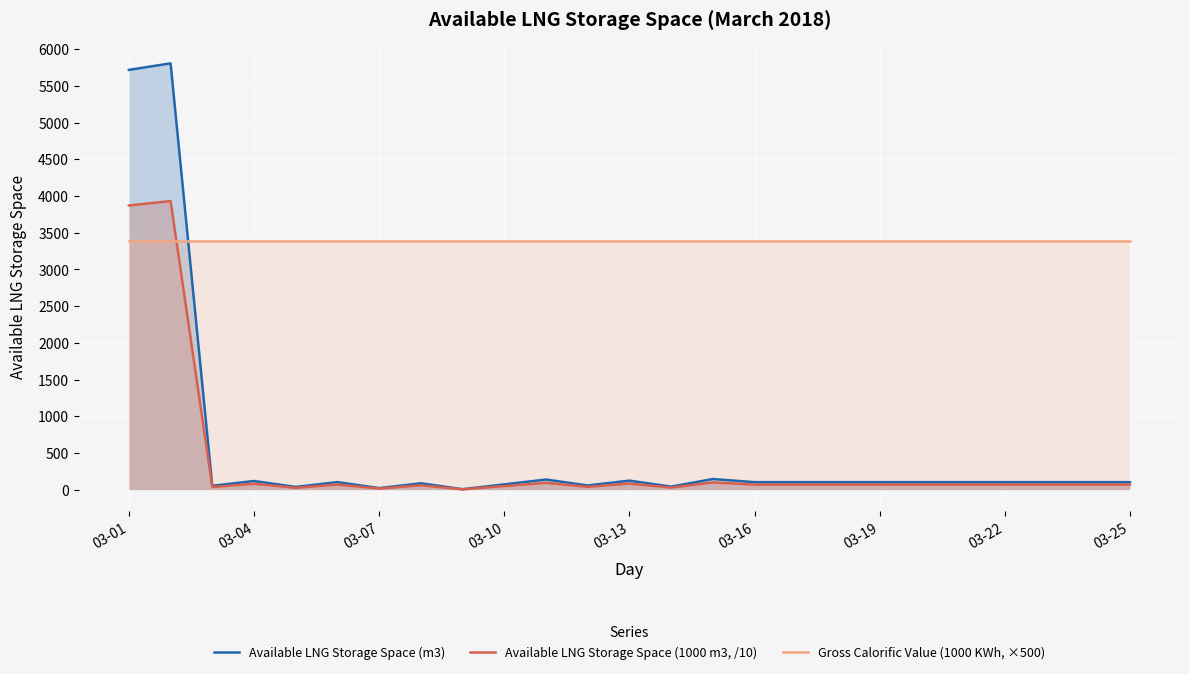

How many times do Available LNG Storage Space (1000 m3, /10) and Gross Calorific Value (1000 KWh, ×500) cross each other?

1